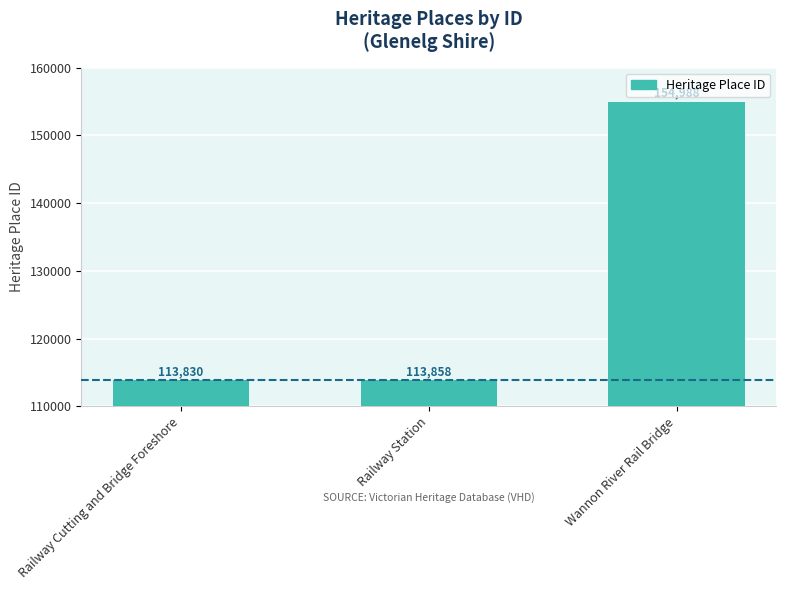

Which label corresponds to the largest value in the chart?

Wannon River Rail Bridge